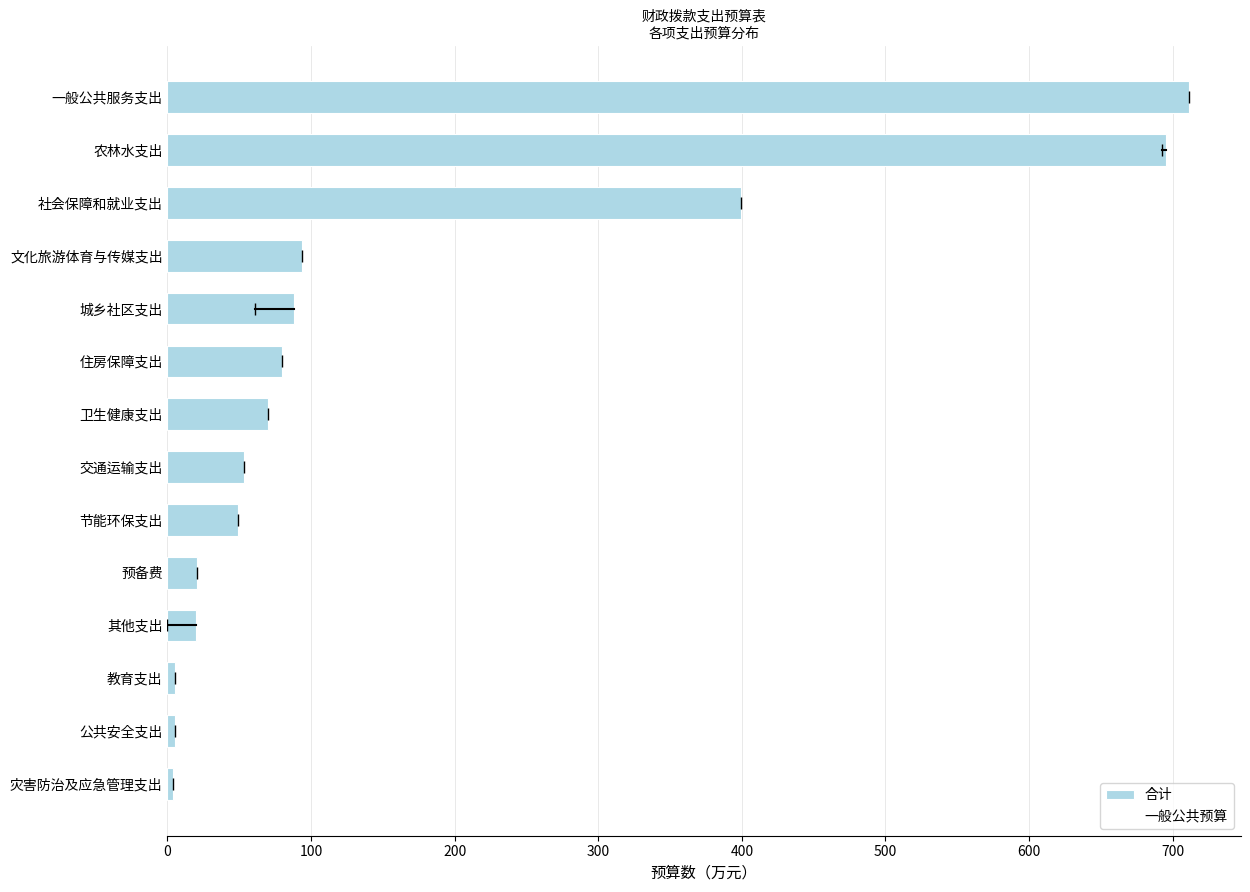

What is the difference between the maximum and minimum values in the 一般公共预算 series?

711.7